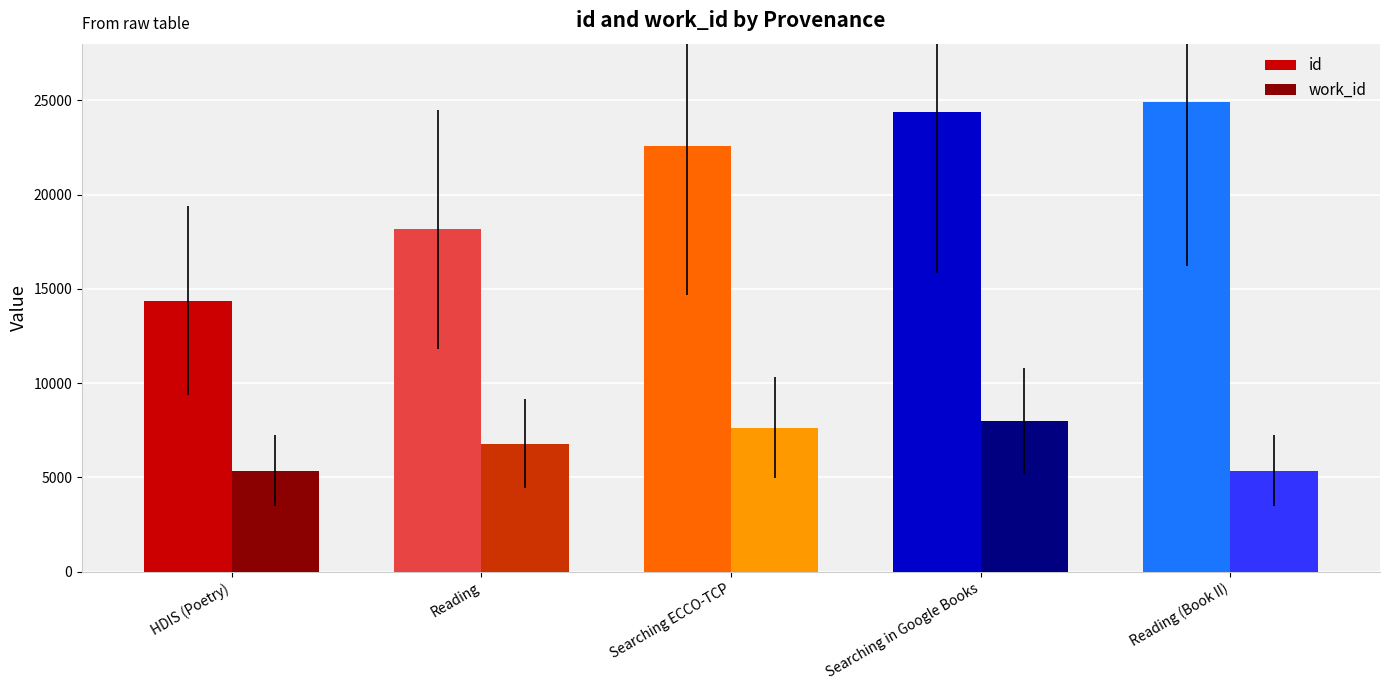

Count the work_id values in the range 5366 to 7648.

4